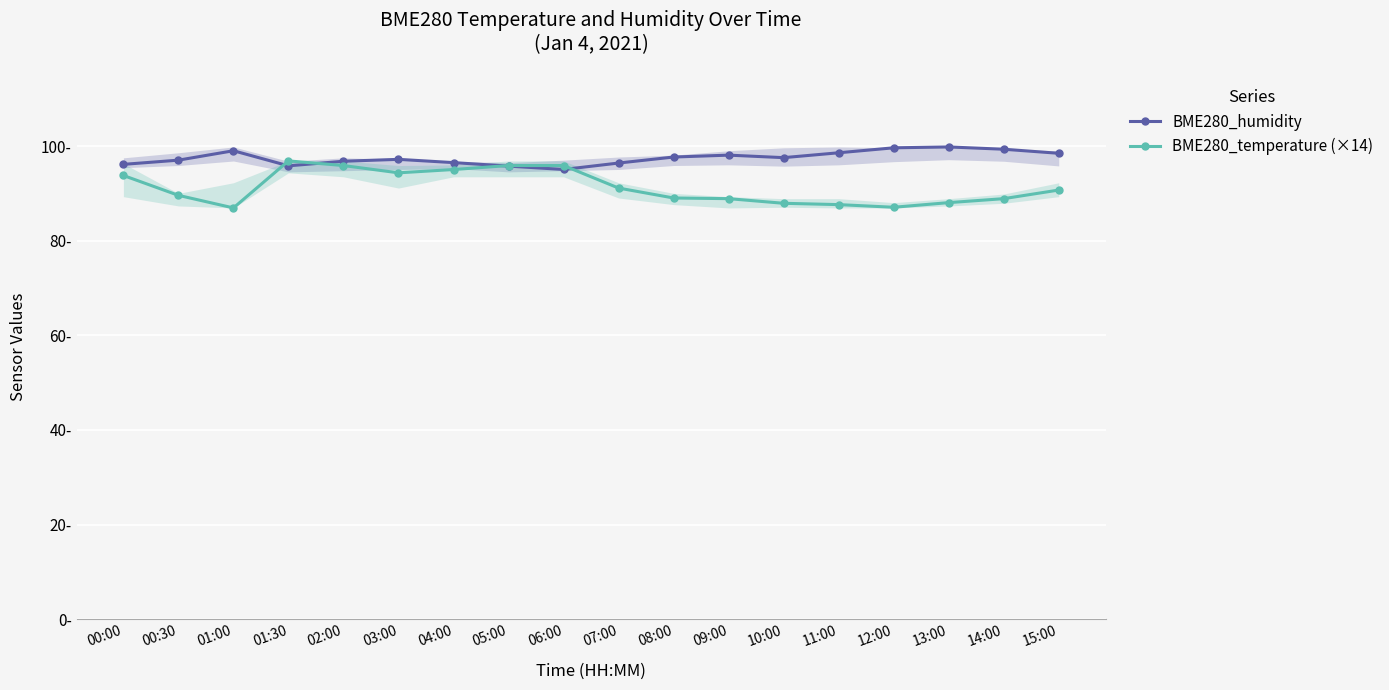

How many categories are shown in the chart?

18